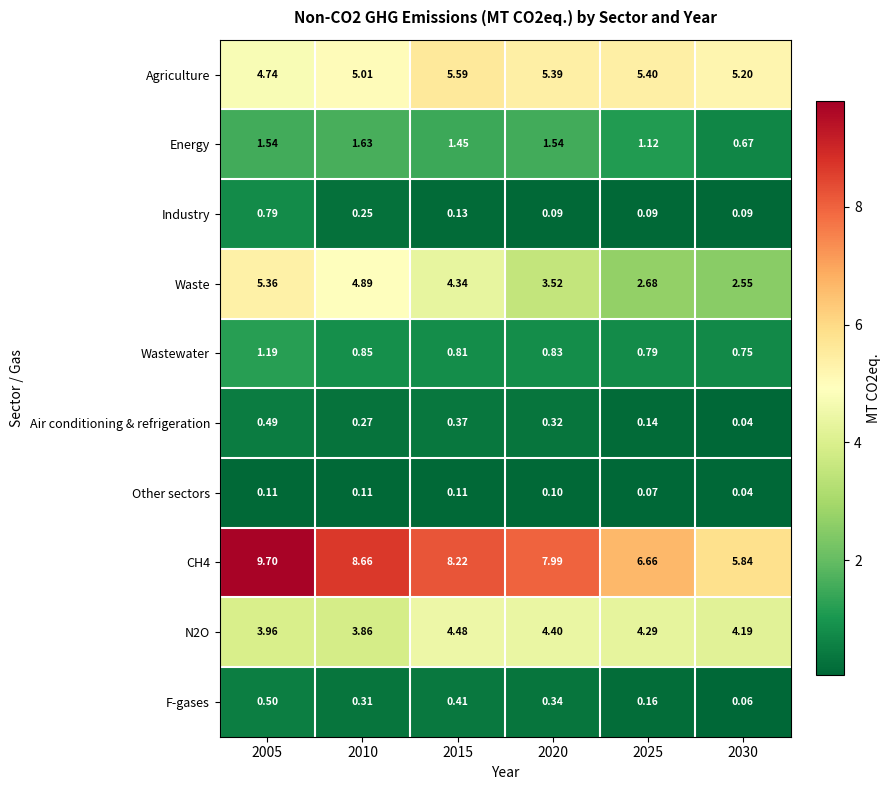

Is the value of N2O at 2025 greater than the value of Other sectors at 2025?

Yes